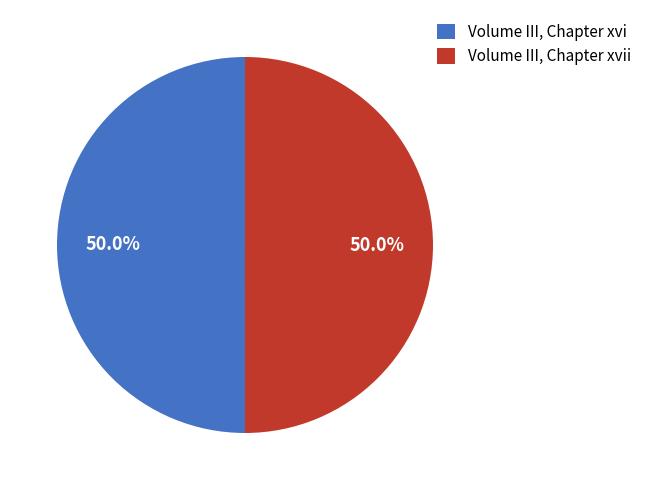

What percentage is the Volume III, Chapter xvii slice, to the nearest percent?

50%